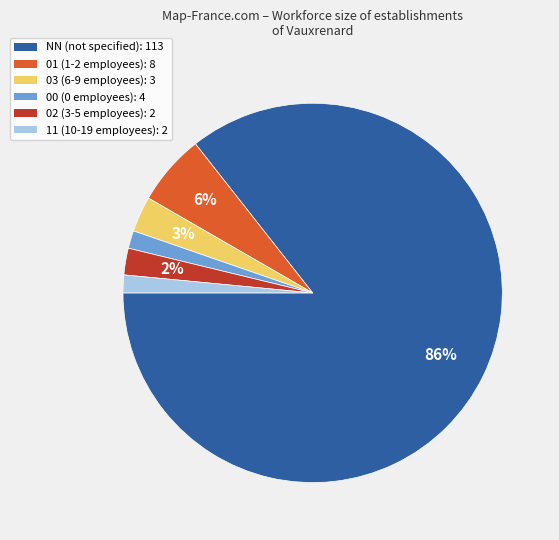

To the nearest percent, what is the average slice percentage?

17%